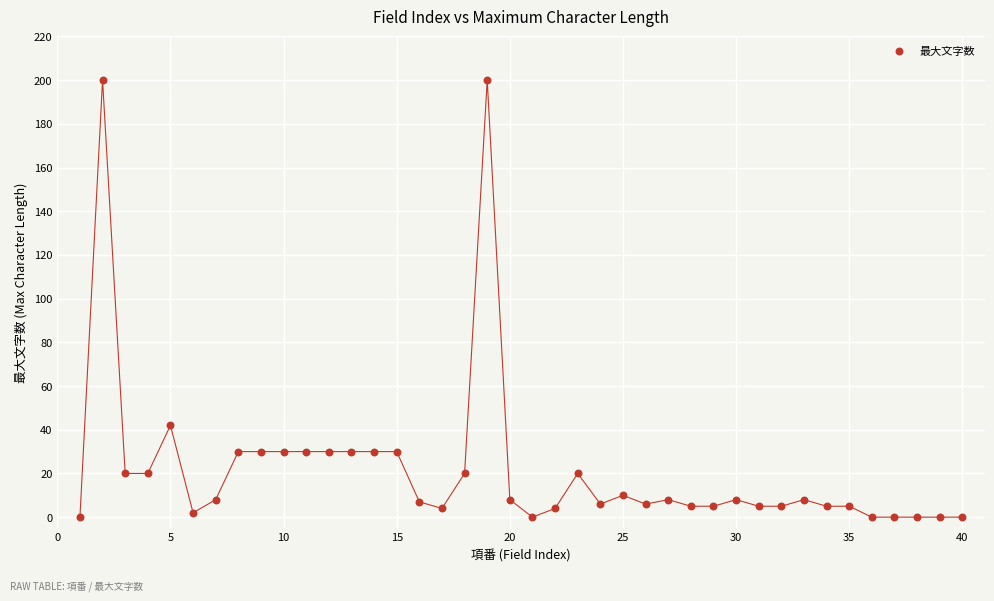

What is the range of Y values (max minus min)?

200